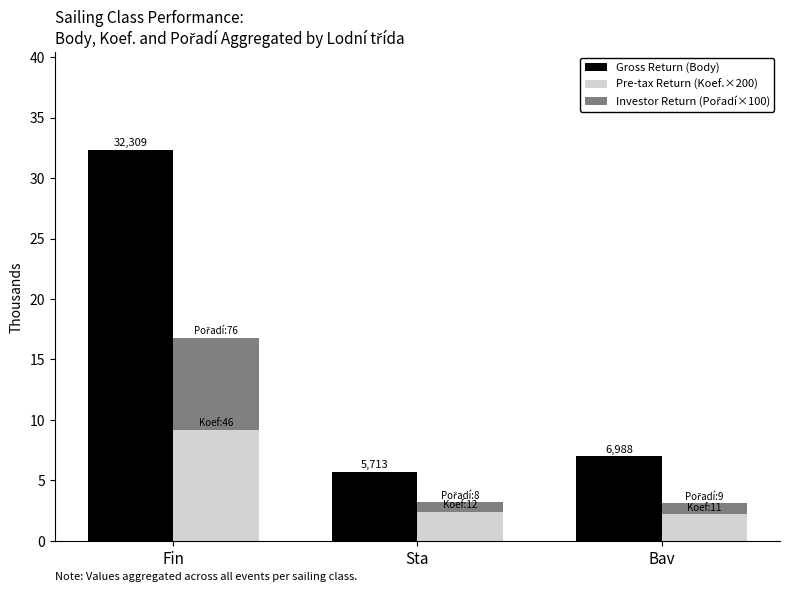

What is the label of the 3rd bar from the right?

Fin